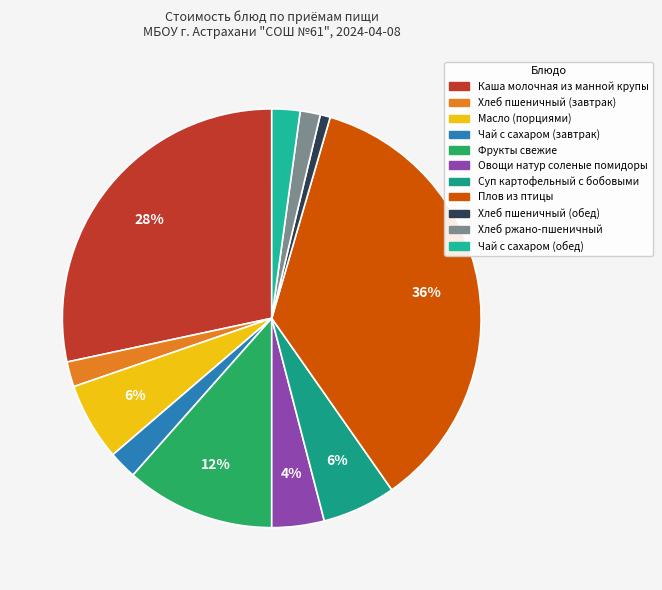

Rank the categories by value from lowest to highest.

Хлеб пшеничный (обед), Хлеб ржано-пшеничный, Хлеб пшеничный (завтрак), Чай с сахаром (завтрак), Чай с сахаром (обед), Овощи натур соленые помидоры, Суп картофельный с бобовыми, Масло (порциями), Фрукты свежие, Каша молочная из манной крупы, Плов из птицы